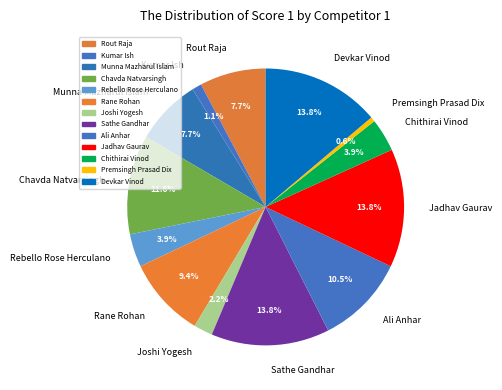

How many slices are in this pie chart?

13